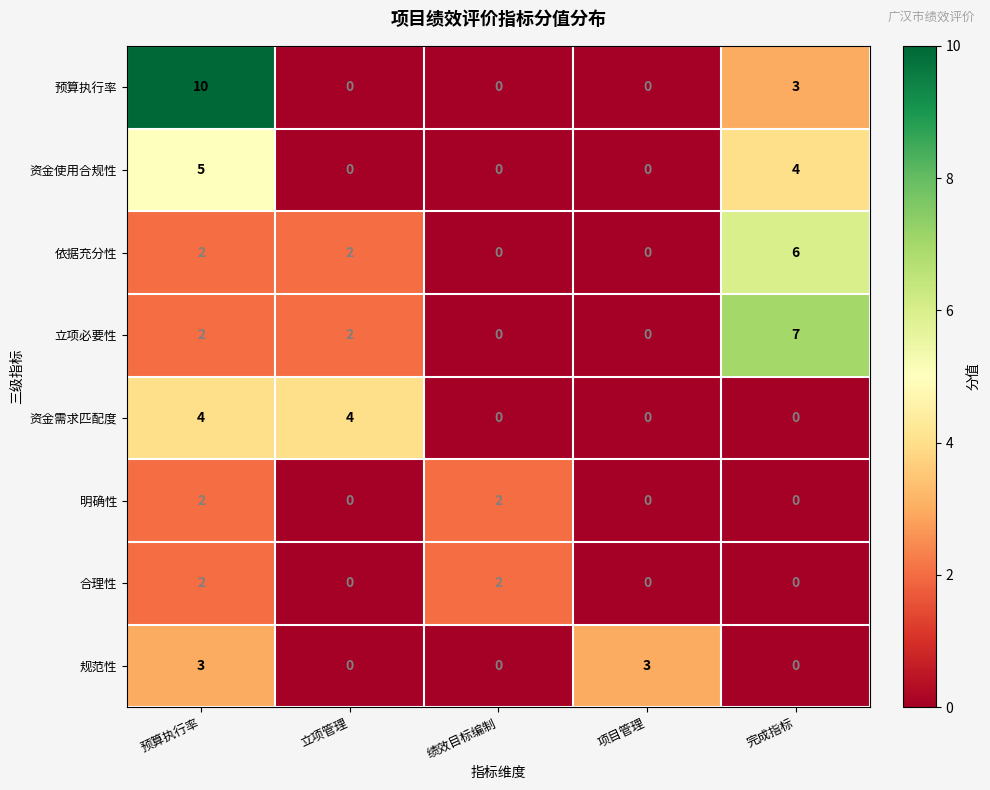

Which series changed the most between 预算执行率 and 立项管理?

预算执行率